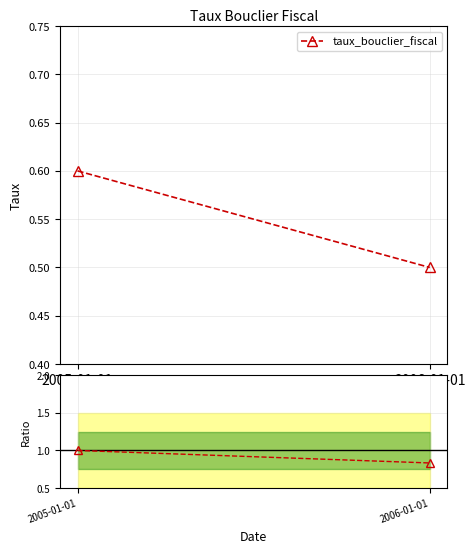

What is the approximate value of taux_bouclier_fiscal at 2005-01-01?

0.6